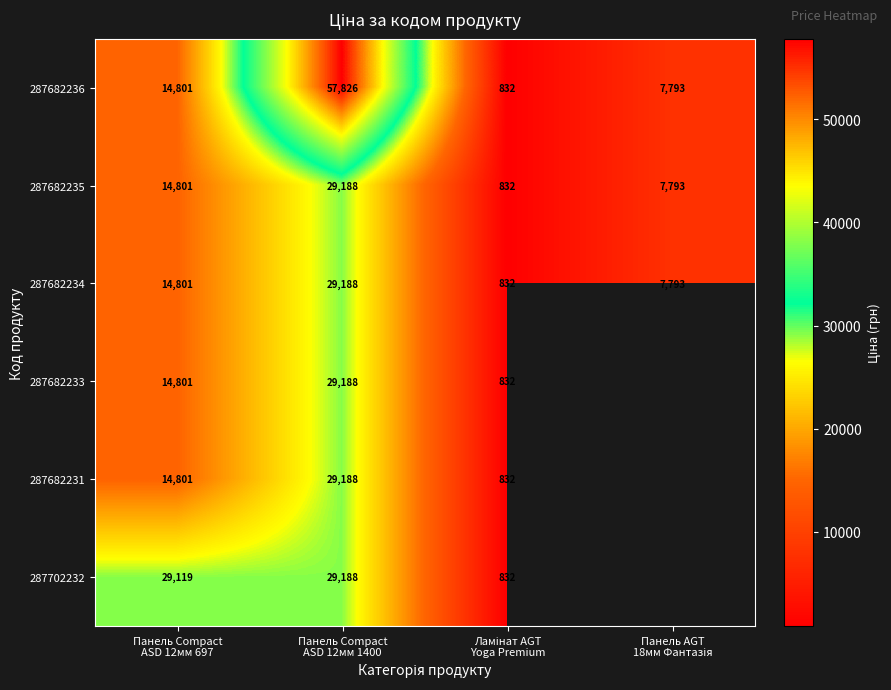

What is the lowest value of the 287682235 series?

832.0